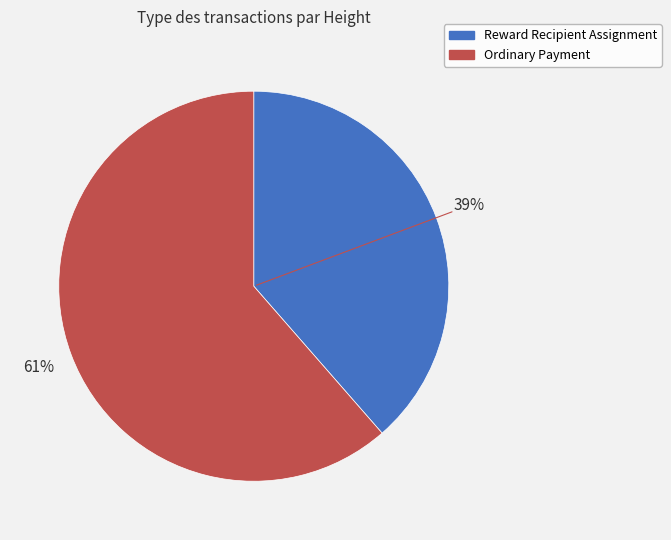

Which category has the biggest portion of the pie?

Ordinary Payment